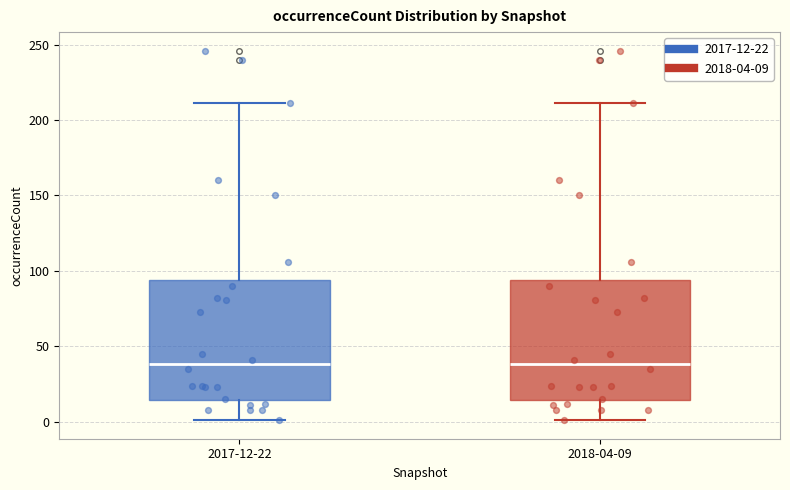

Reading left to right, transcribe this box plot: for each box, give where its median line is, the range the box spans, and where its two whiskers end, as read against the y-axis. The values are not printed on the chart, so give them approximately, as read against the axis.

2017-12-22: median 40, box 15 to 95, whiskers 0 to 210
2018-04-09: median 40, box 15 to 95, whiskers 0 to 210